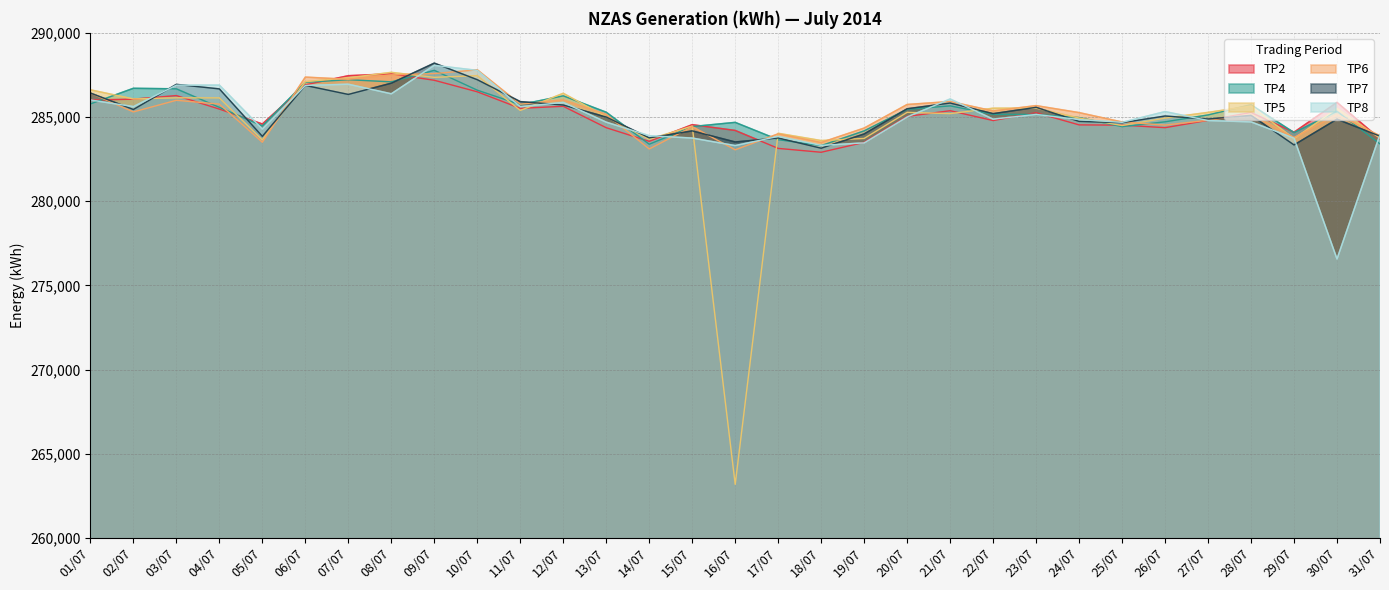

At how many categories does at least one series exceed 284248?

26